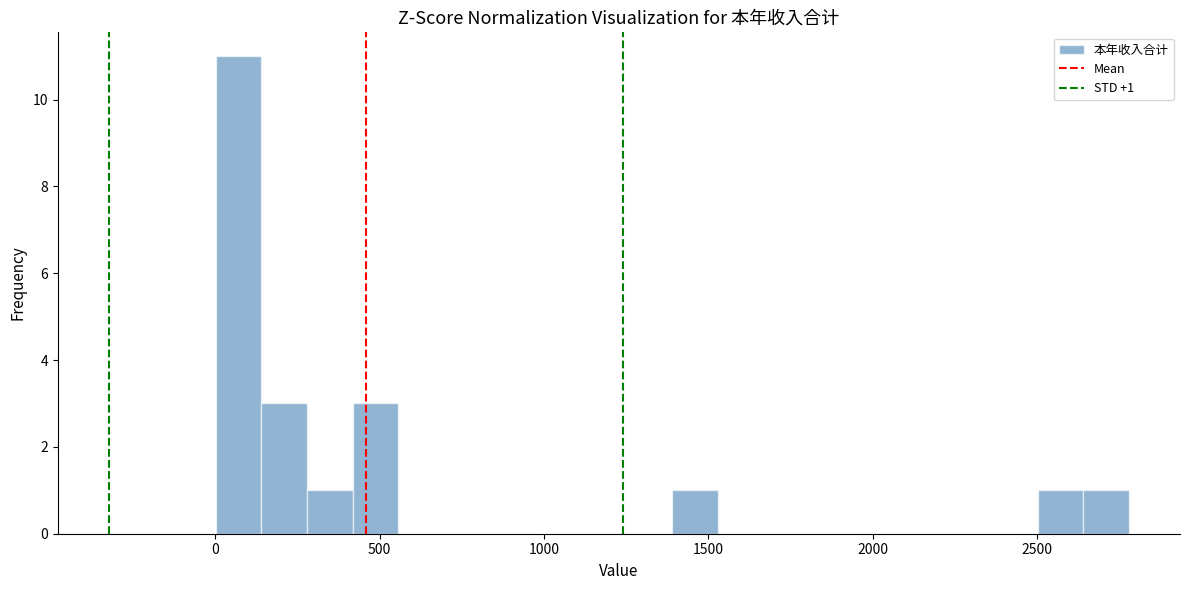

Read against the x-axis, roughly where is the centre of the tallest bar?

50